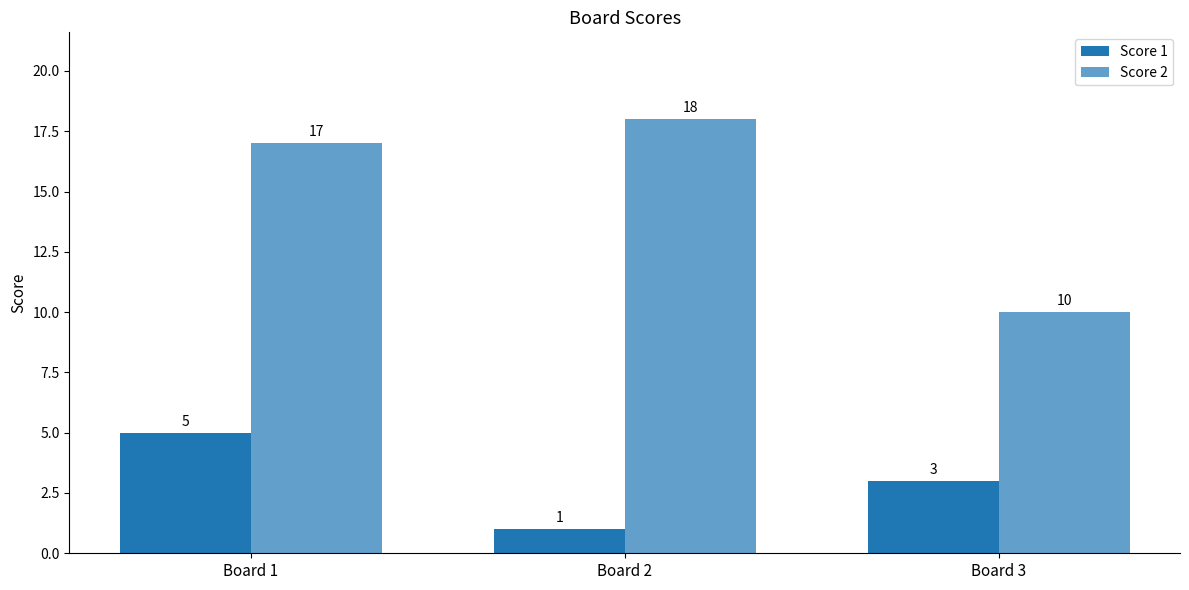

Rank the series by their maximum value, from lowest to highest.

Score 1, Score 2